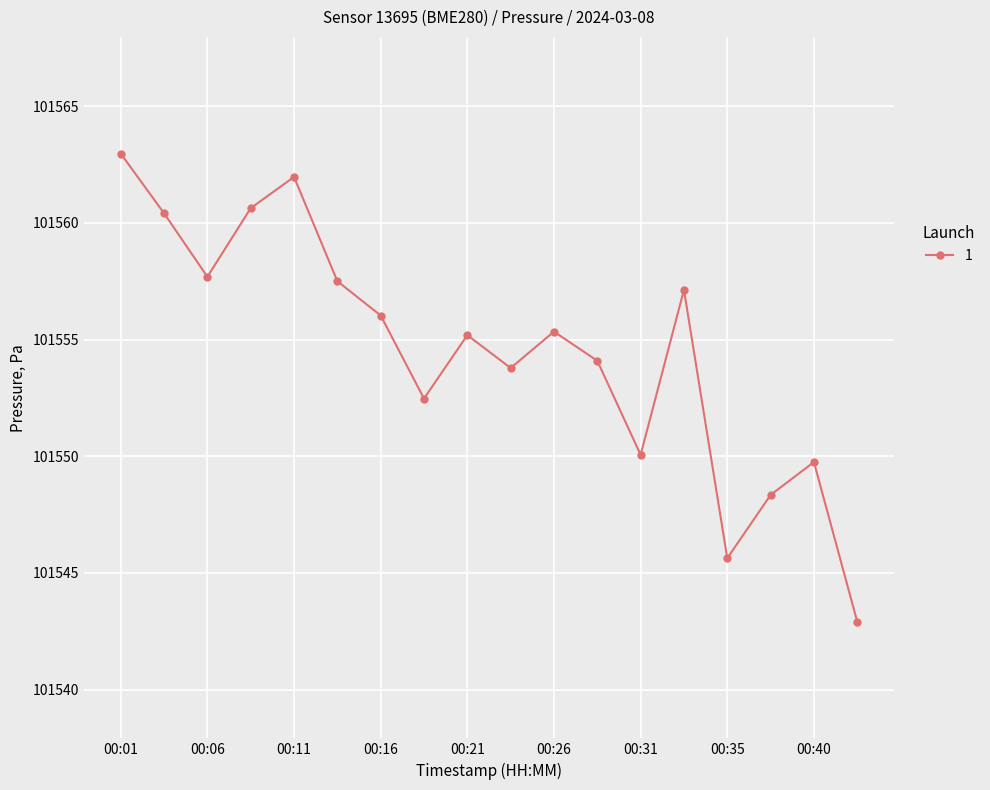

How many points are higher than both their immediate neighbors (excluding endpoints)?

5